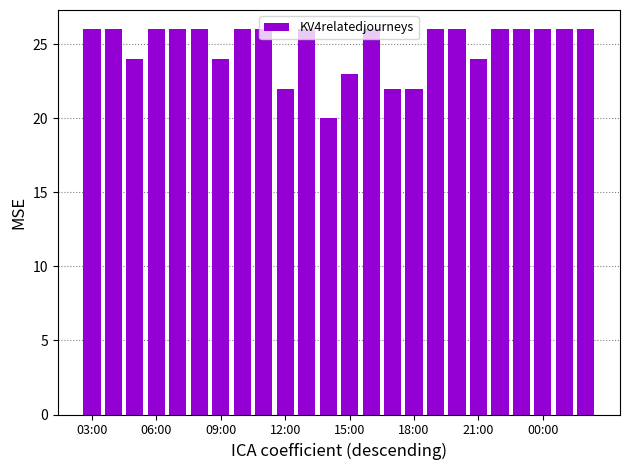

What is the maximum value shown in the chart?

26